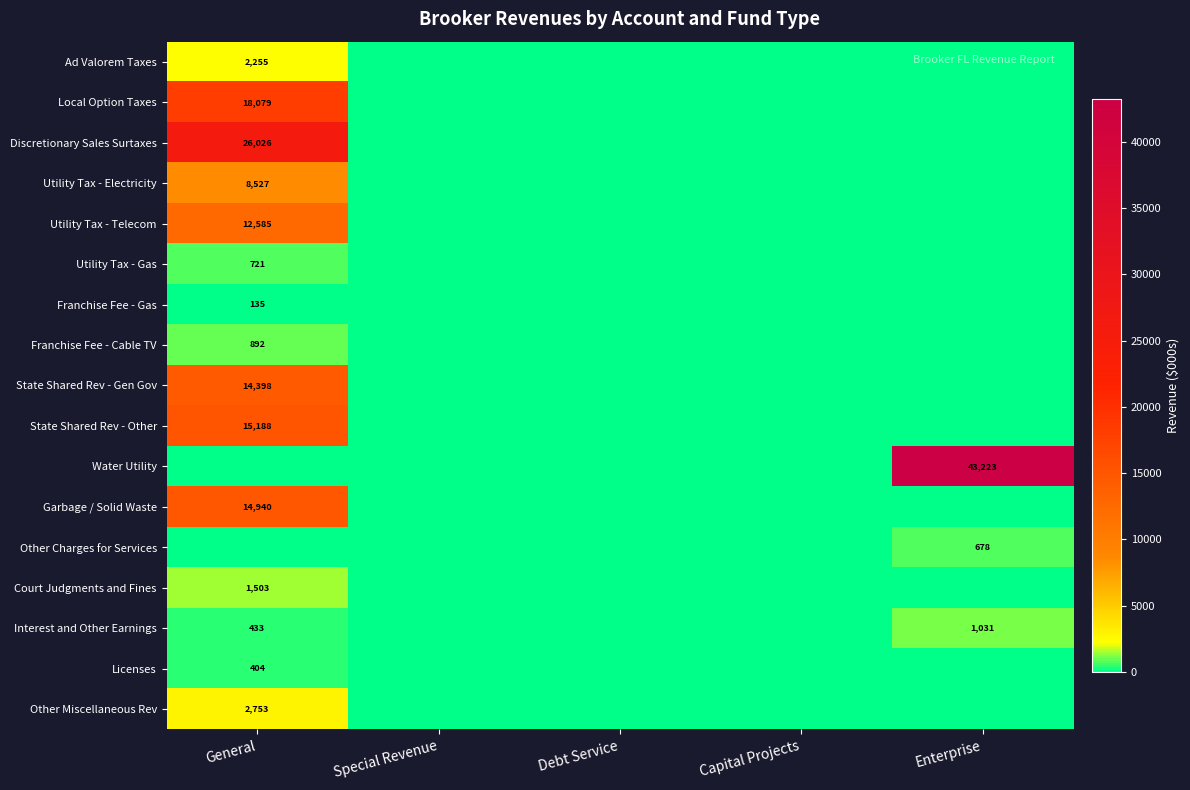

Is it true that Garbage / Solid Waste equals 14940 at General?

True